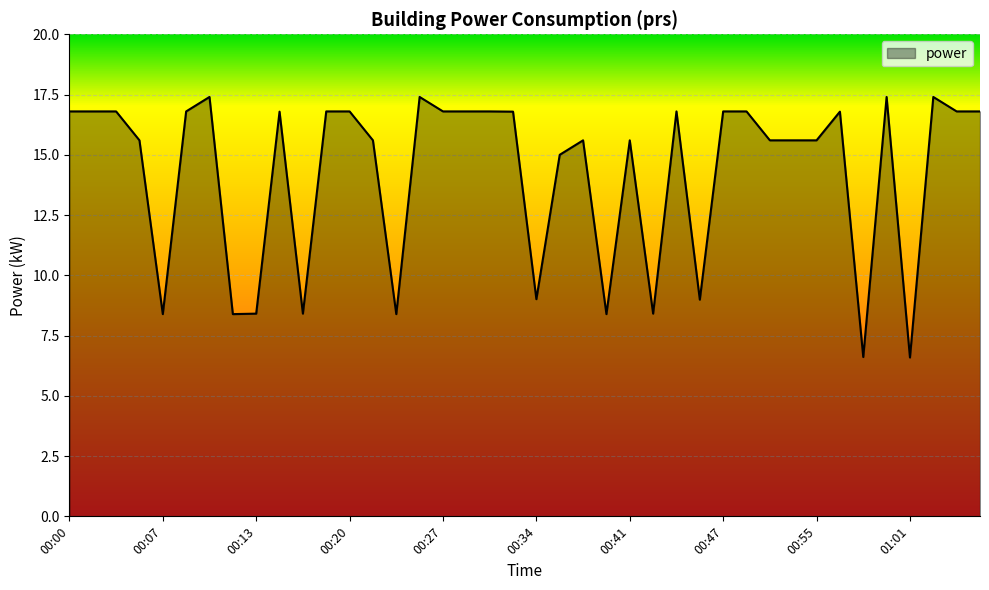

What is the maximum value shown in the chart?

17.4